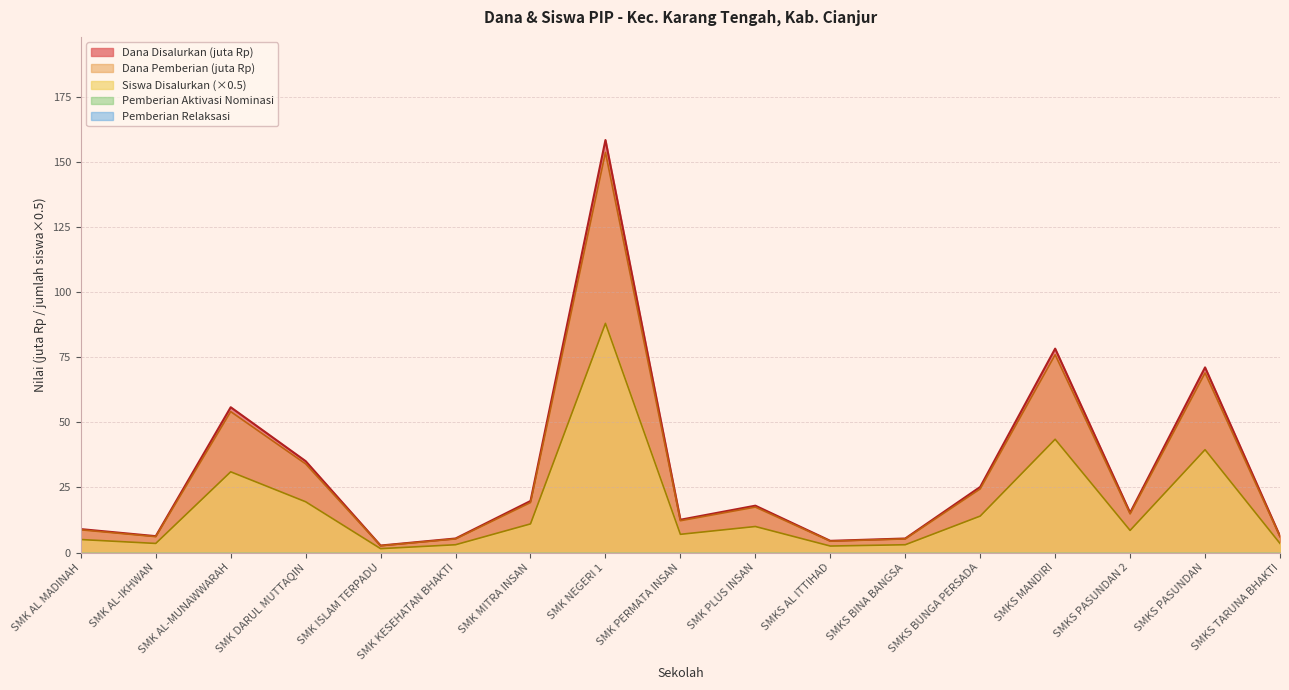

At which label does Siswa Disalurkan first exceed 14?

SMK AL-MUNAWWARAH